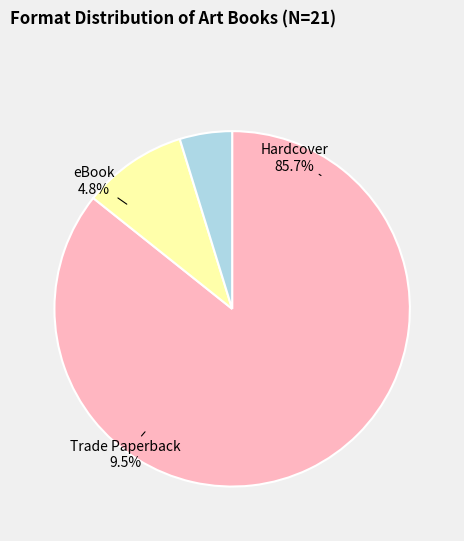

To the nearest percent, what is the average slice percentage?

33%